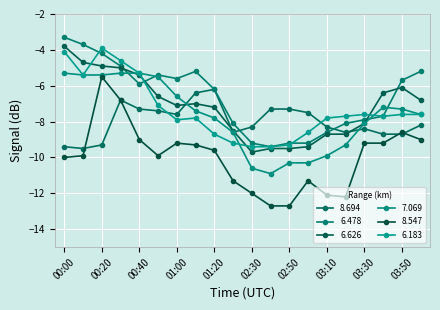

Which label corresponds to the largest value in the chart?

00:00